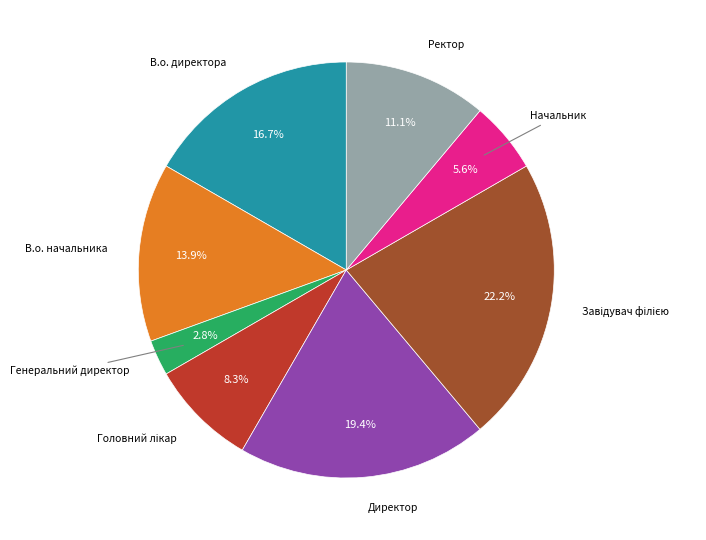

To the nearest percent, what is the difference between the largest and smallest slice percentages?

19%